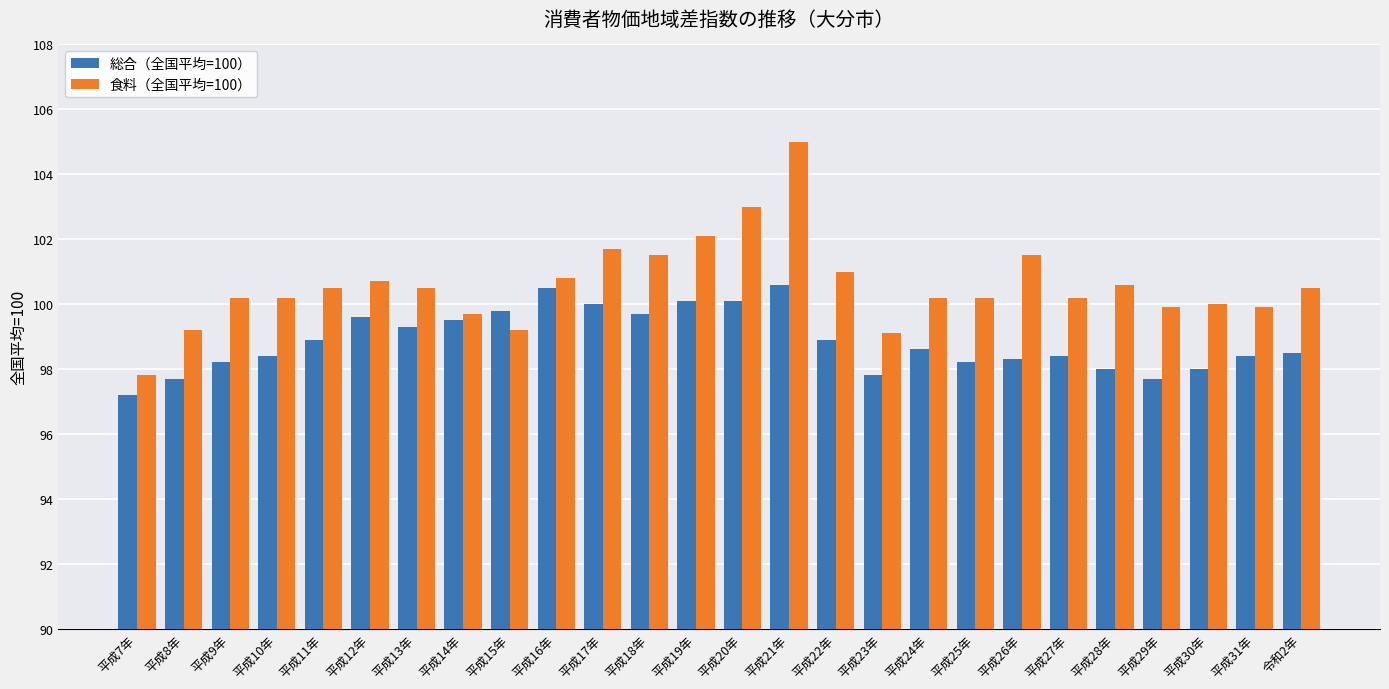

Which series has the largest total across all categories?

食料（全国平均=100）